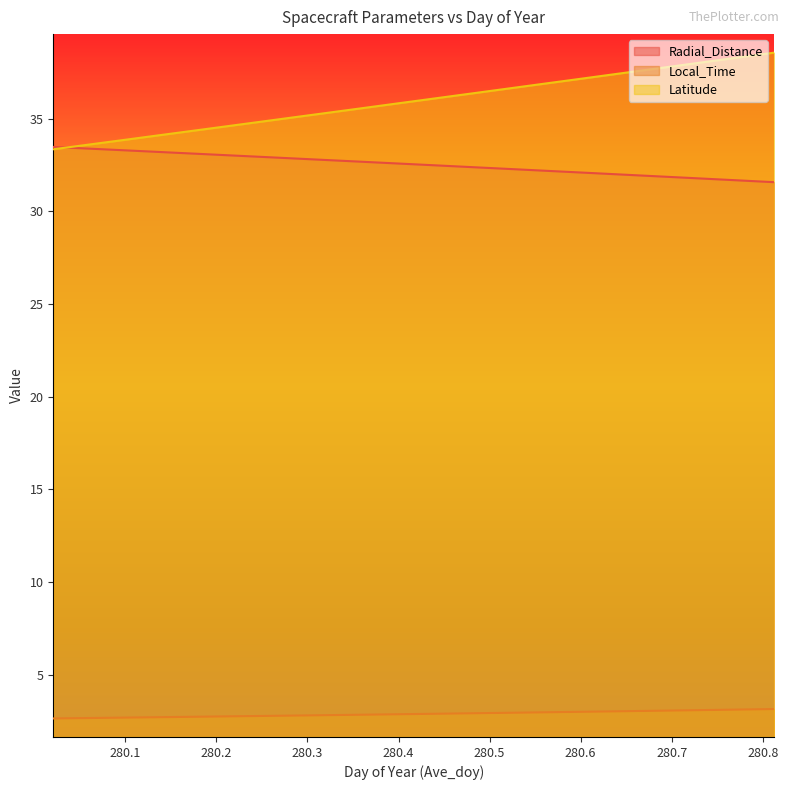

Reading left to right, transcribe all the data shown in this chart.

Radial_Distance: 280.0208=33.5	280.0625=33.4	280.1042=33.3	280.1458=33.2	280.1875=33.1	280.2292=33.0	280.2708=32.9	280.3125=32.8	280.3542=32.7	280.3958=32.6	280.4375=32.5	280.4792=32.4	280.5208=32.3	280.5625=32.2	280.6042=32.1	280.6458=32.0	280.6875=31.9	280.7292=31.8	280.7708=31.7	280.8125=31.6
Local_Time: 280.0208=2.6	280.0625=2.7	280.1042=2.7	280.1458=2.7	280.1875=2.7	280.2292=2.8	280.2708=2.8	280.3125=2.8	280.3542=2.8	280.3958=2.9	280.4375=2.9	280.4792=2.9	280.5208=2.9	280.5625=3.0	280.6042=3.0	280.6458=3.0	280.6875=3.0	280.7292=3.1	280.7708=3.1	280.8125=3.1
Latitude: 280.0208=33.4	280.0625=33.6	280.1042=33.9	280.1458=34.2	280.1875=34.4	280.2292=34.7	280.2708=35.0	280.3125=35.3	280.3542=35.5	280.3958=35.8	280.4375=36.1	280.4792=36.4	280.5208=36.6	280.5625=36.9	280.6042=37.2	280.6458=37.5	280.6875=37.7	280.7292=38.0	280.7708=38.3	280.8125=38.6